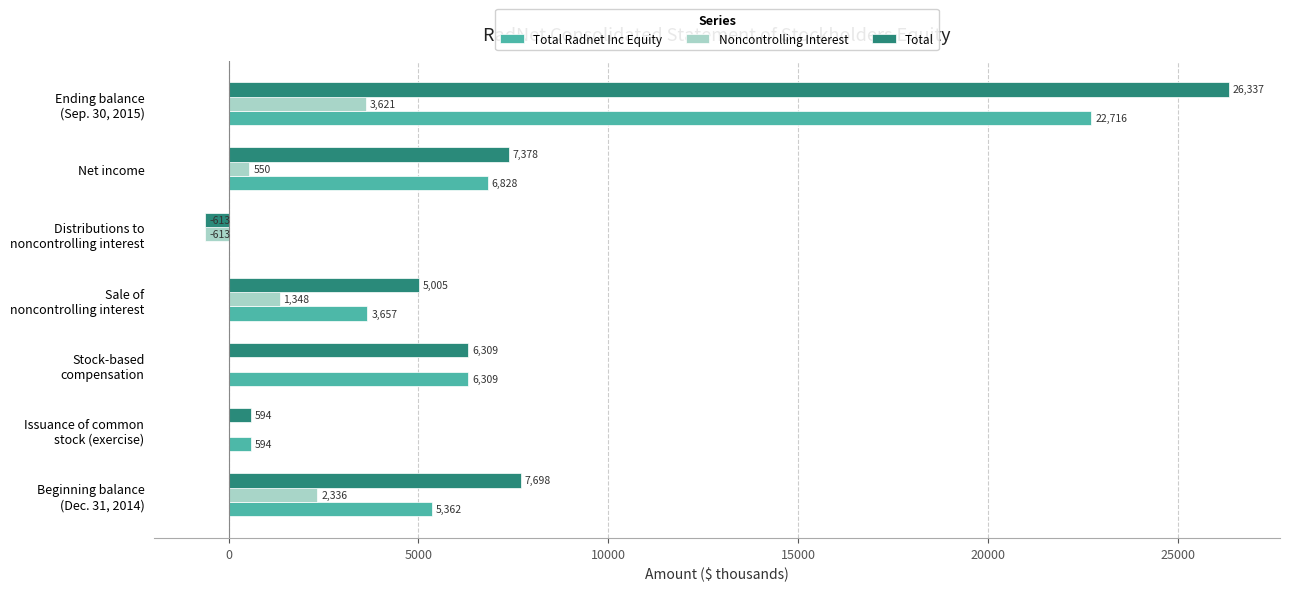

How many values in Total Radnet Inc Equity are above zero?

6